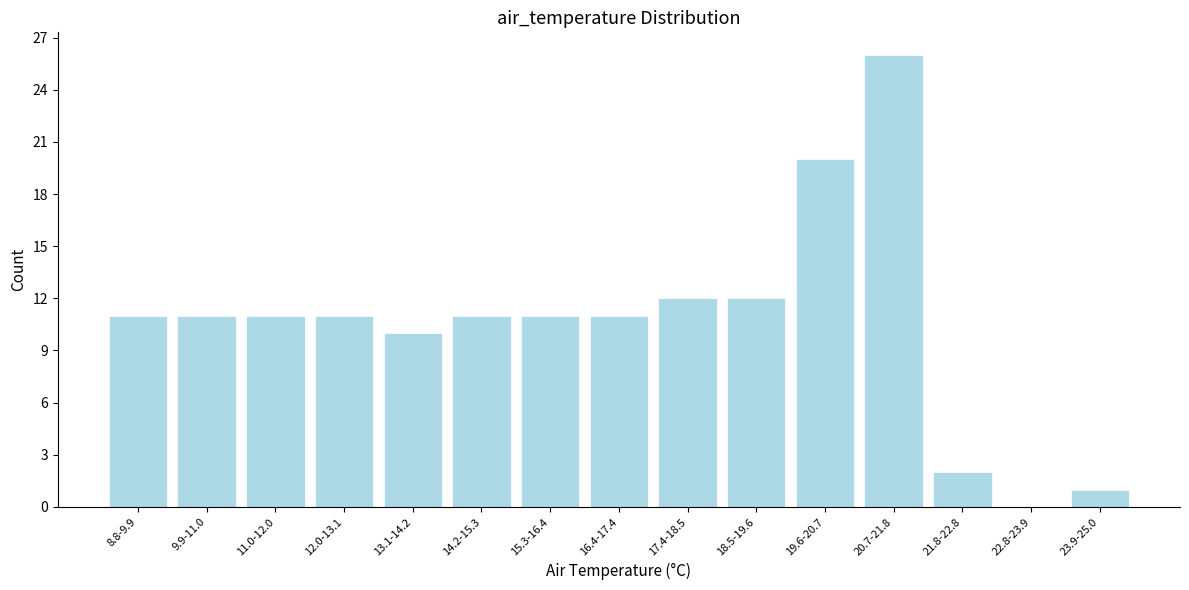

Reading right to left, what are all the values shown in this chart?

23.9-25.0=1	22.8-23.9=0	21.8-22.8=2	20.7-21.8=26	19.6-20.7=20	18.5-19.6=12	17.4-18.5=12	16.4-17.4=11	15.3-16.4=11	14.2-15.3=11	13.1-14.2=10	12.0-13.1=11	11.0-12.0=11	9.9-11.0=11	8.8-9.9=11